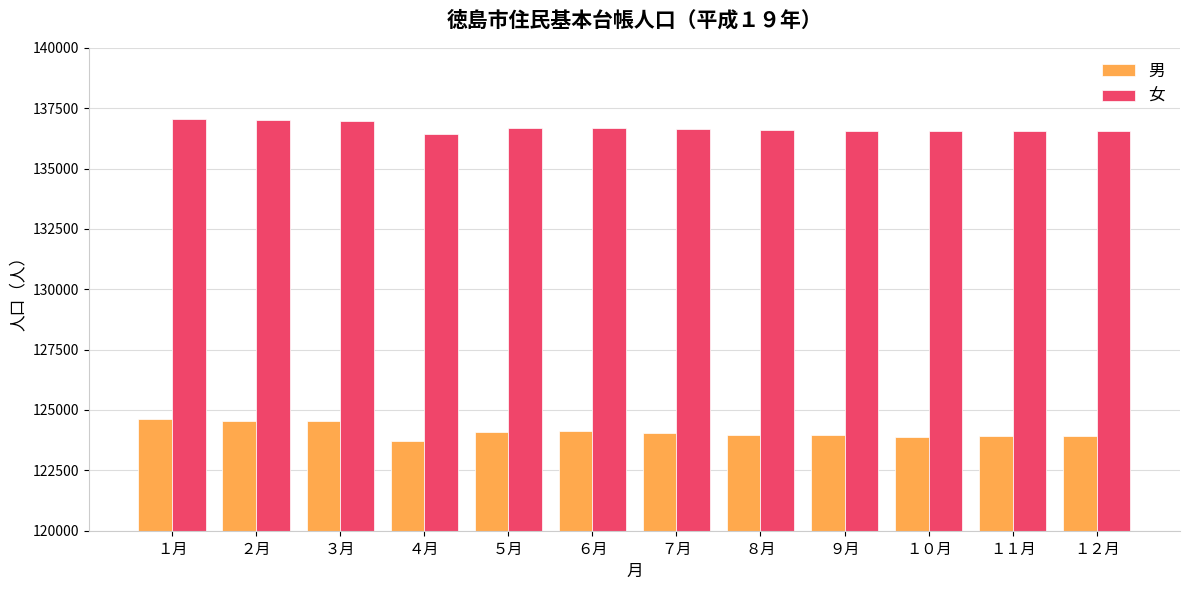

Which series has the largest total across all categories?

女